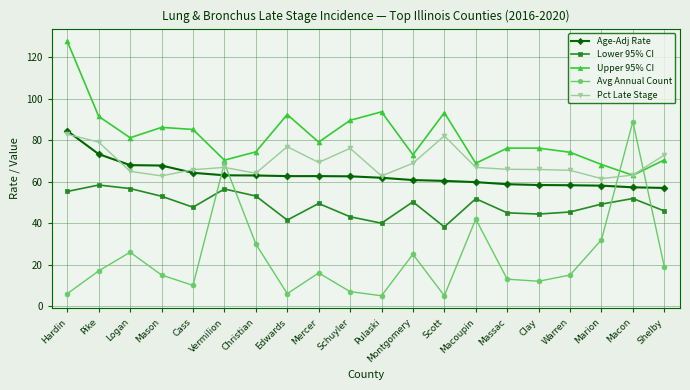

The Pct Late Stage series shows 79.1 at Pike. True or false?

True